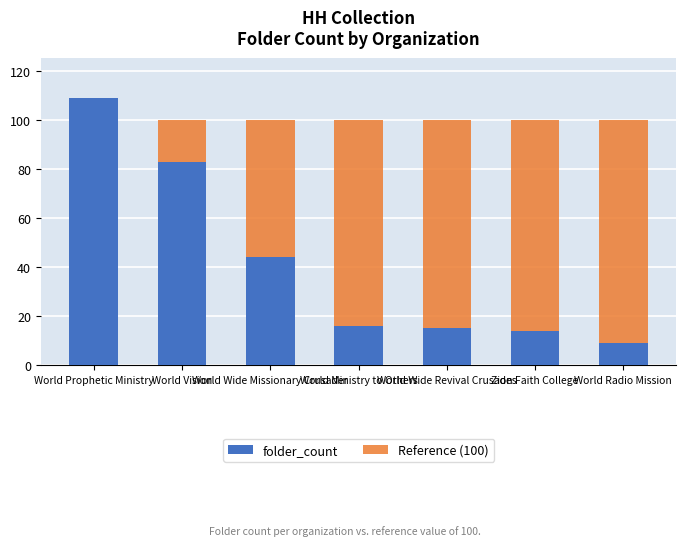

What is the average value of the Reference (100) series?

100